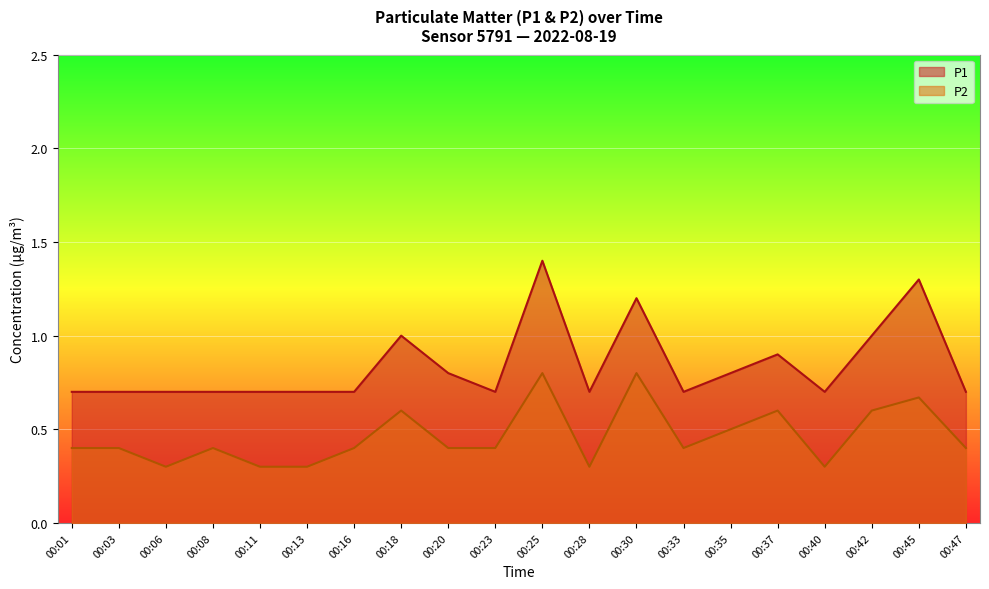

Does the chart display data point markers on the line(s)?

No